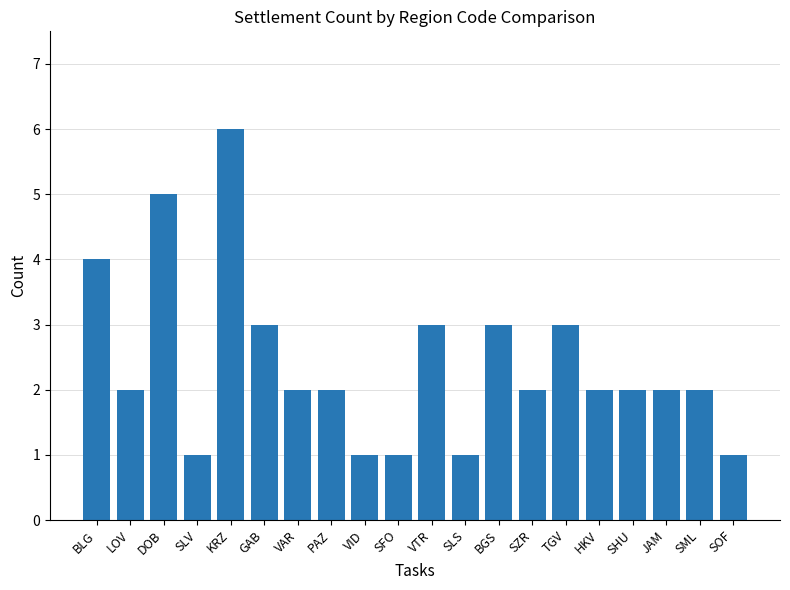

What is the difference between the maximum and minimum values?

5